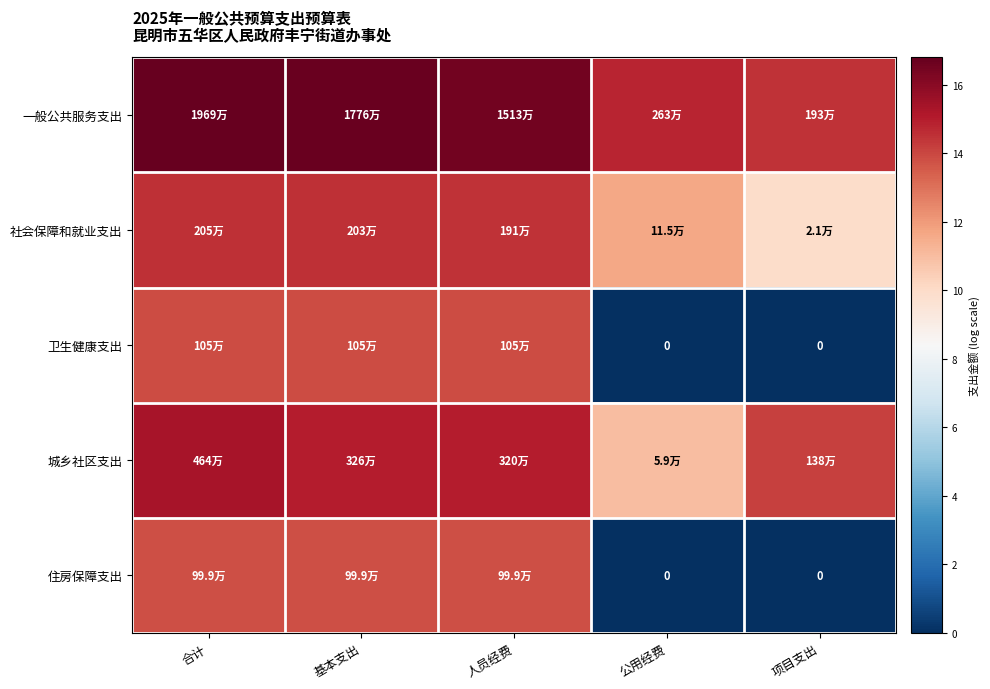

At 项目支出, list the series in order from largest to smallest.

一般公共服务支出, 城乡社区支出, 社会保障和就业支出, 卫生健康支出, 住房保障支出